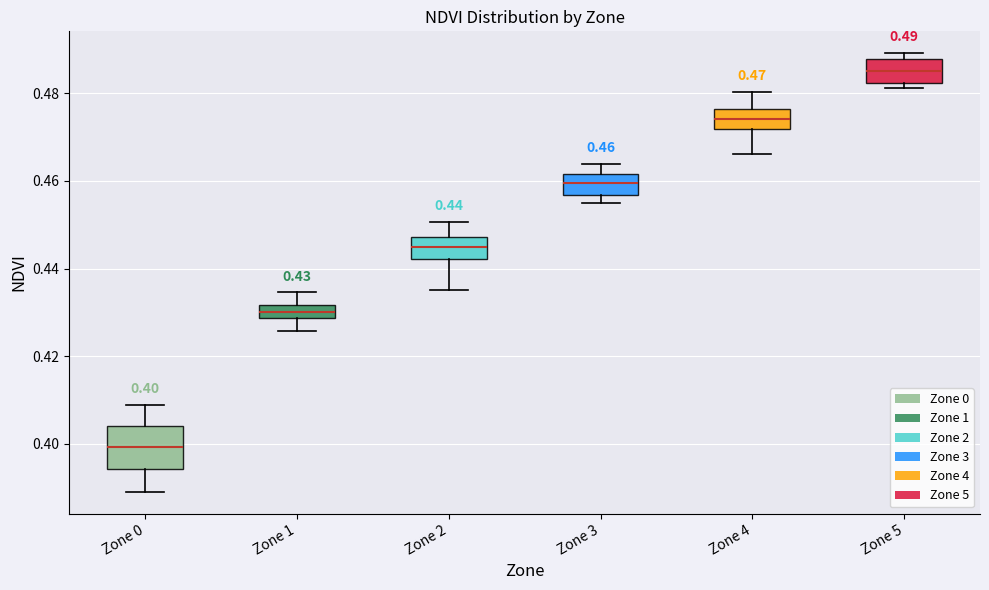

Which box has the lowest median line?

Zone 0